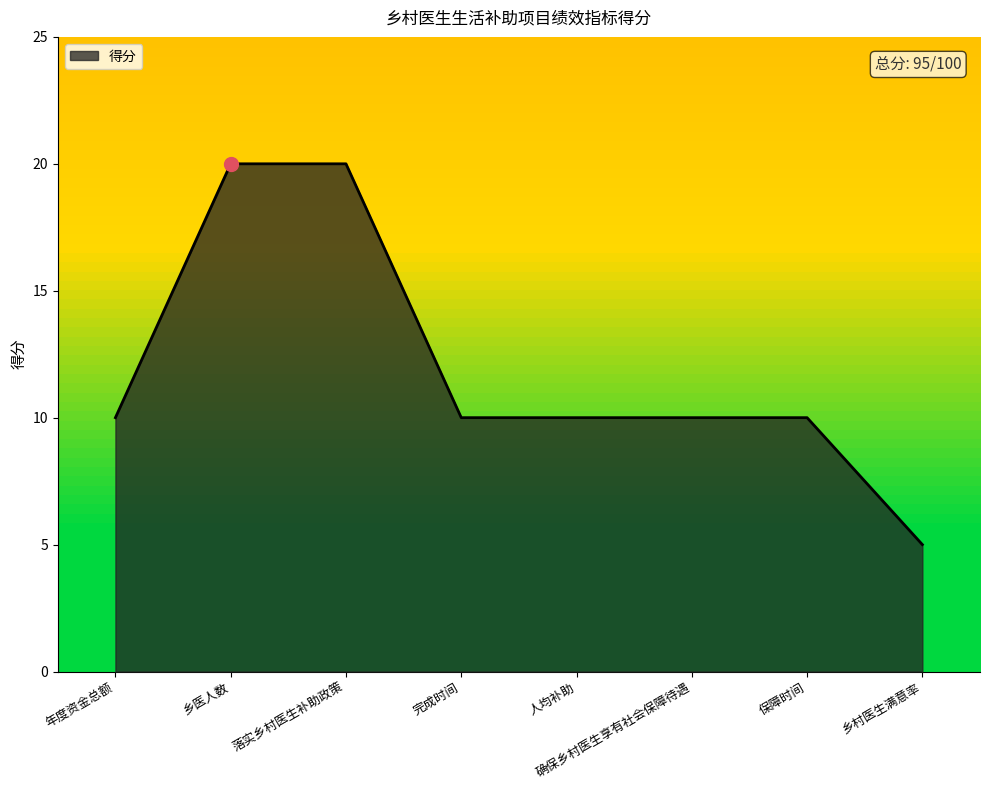

Reading left to right, what are all the values shown in this chart?

年度资金总额=10	乡医人数=20	落实乡村医生补助政策=20	完成时间=10	人均补助=10	确保乡村医生享有社会保障待遇=10	保障时间=10	乡村医生满意率=5